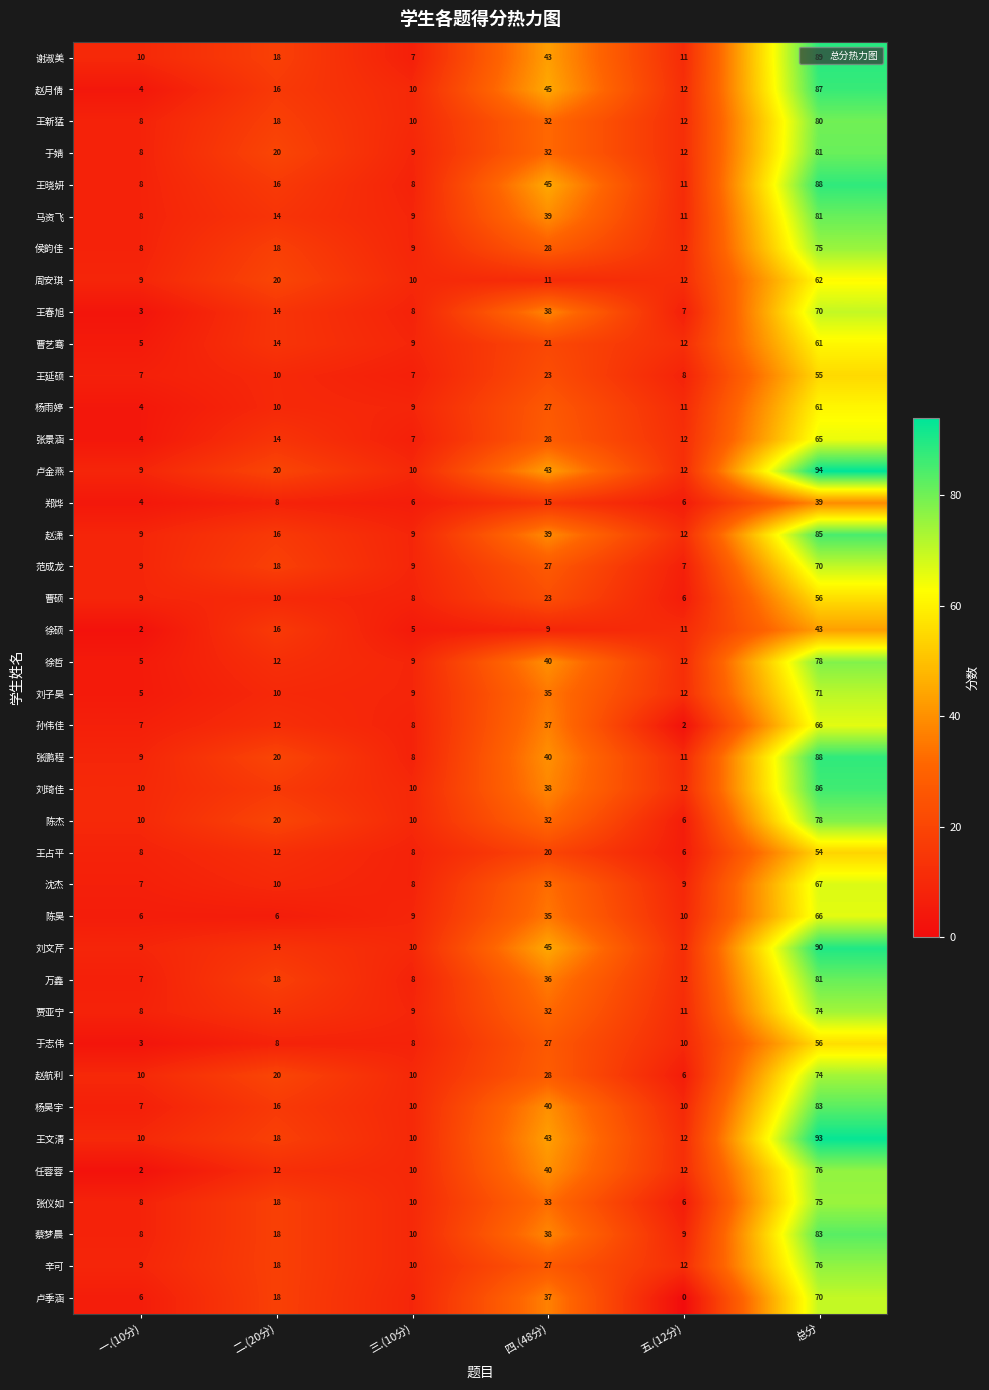

What is the spread (max minus min) of values at 三.(10分)?

5